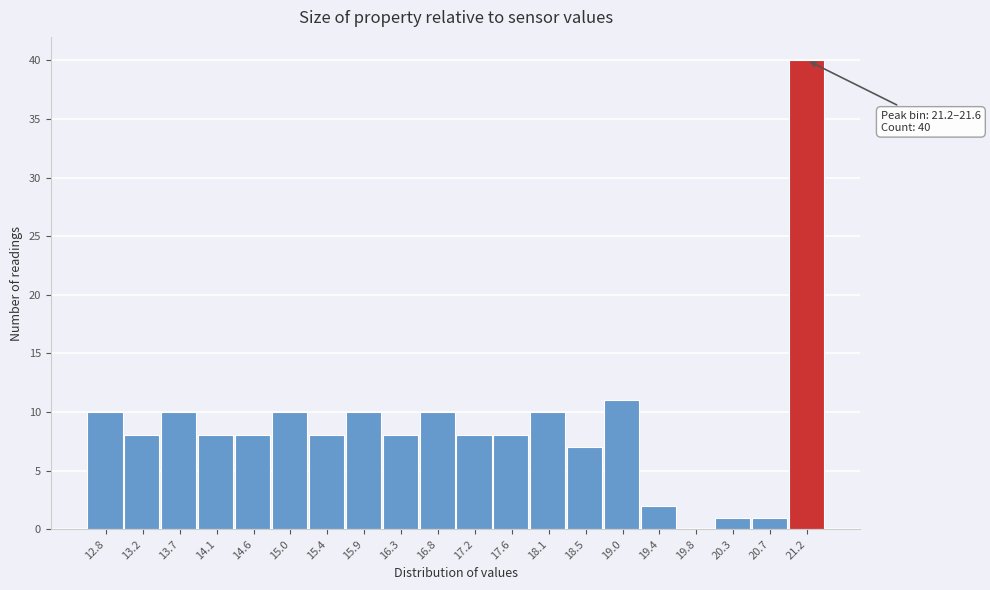

Reading left to right, list all the values displayed in this chart.

12.8=10	13.2=8	13.7=10	14.1=8	14.6=8	15.0=10	15.4=8	15.9=10	16.3=8	16.8=10	17.2=8	17.6=8	18.1=10	18.5=7	19.0=11	19.4=2	19.8=0	20.3=1	20.7=1	21.2=40